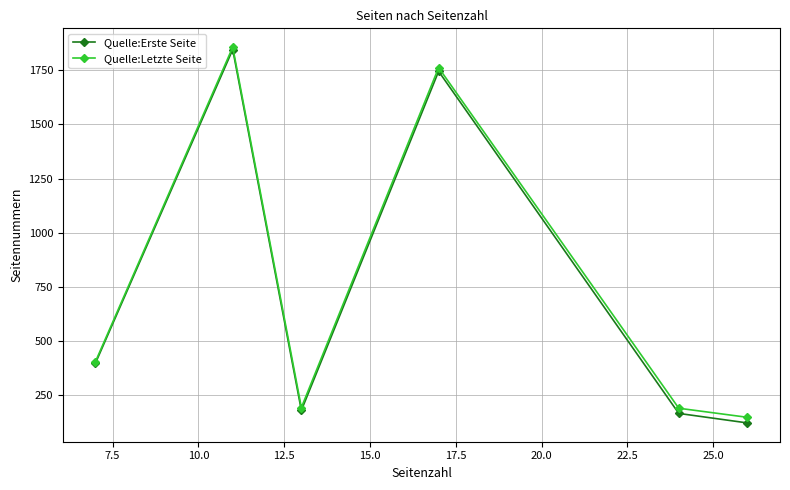

Which series has the largest range (max minus min)?

Quelle:Erste Seite